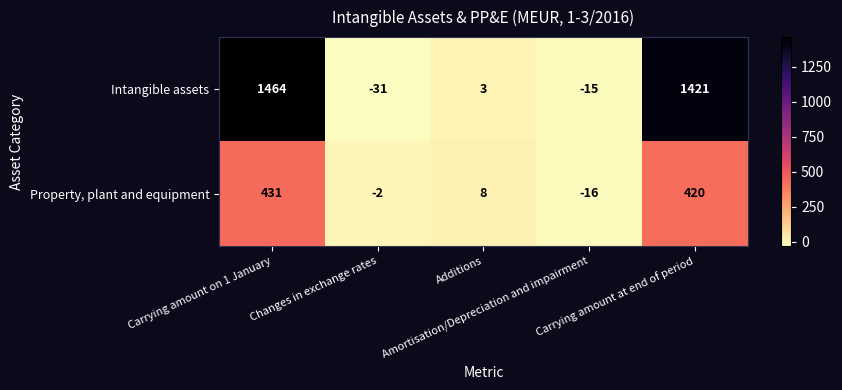

What is the highest value of the Intangible assets series?

1464